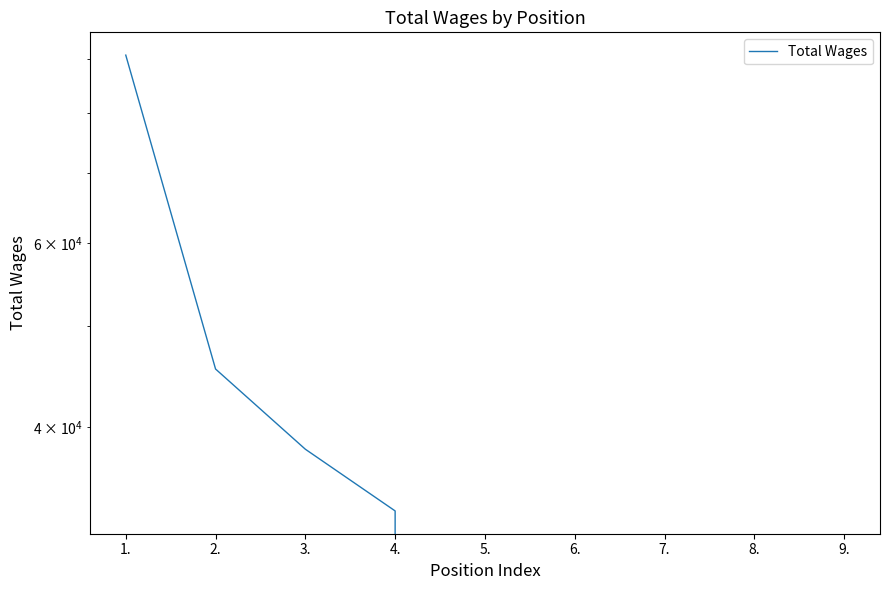

What position from the left is 5.?

5